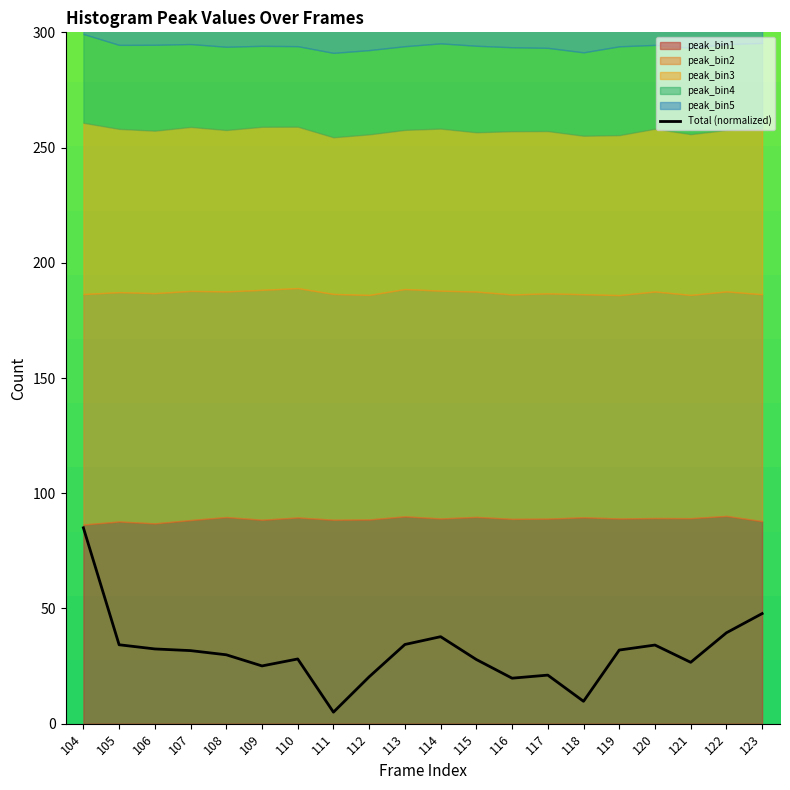

How many interior local valleys (lower than both neighbors) does the data have?

5